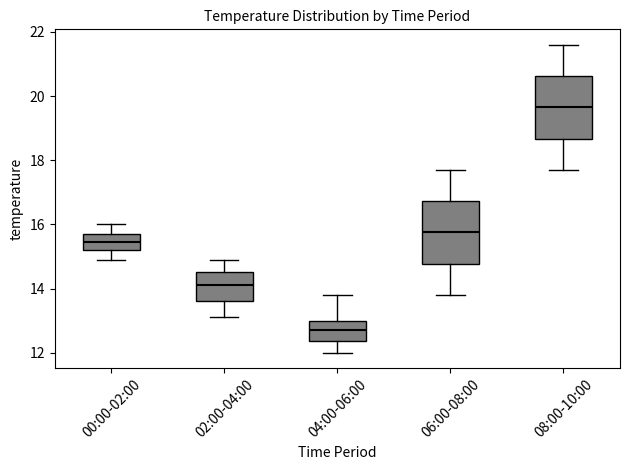

Which box's median line is the lowest?

04:00-06:00